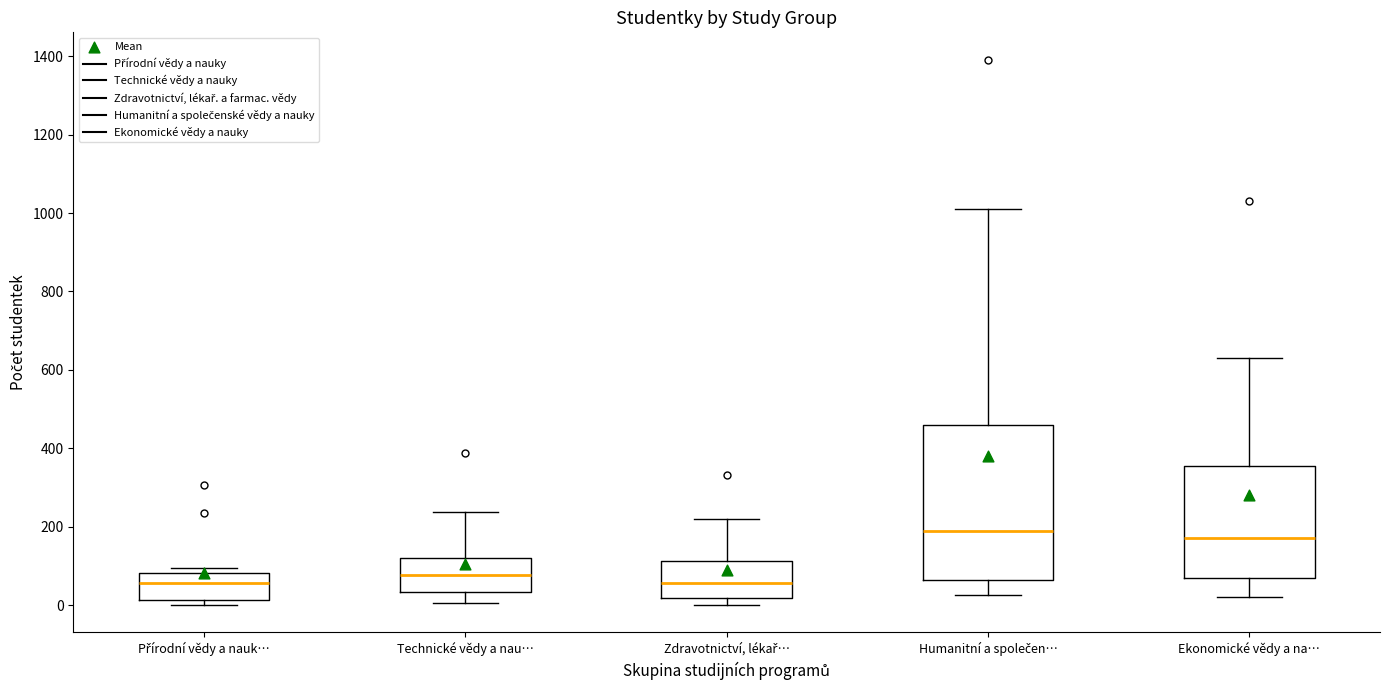

Comparing the boxes themselves (not the whiskers), which one is the tallest?

Humanitní a společen…